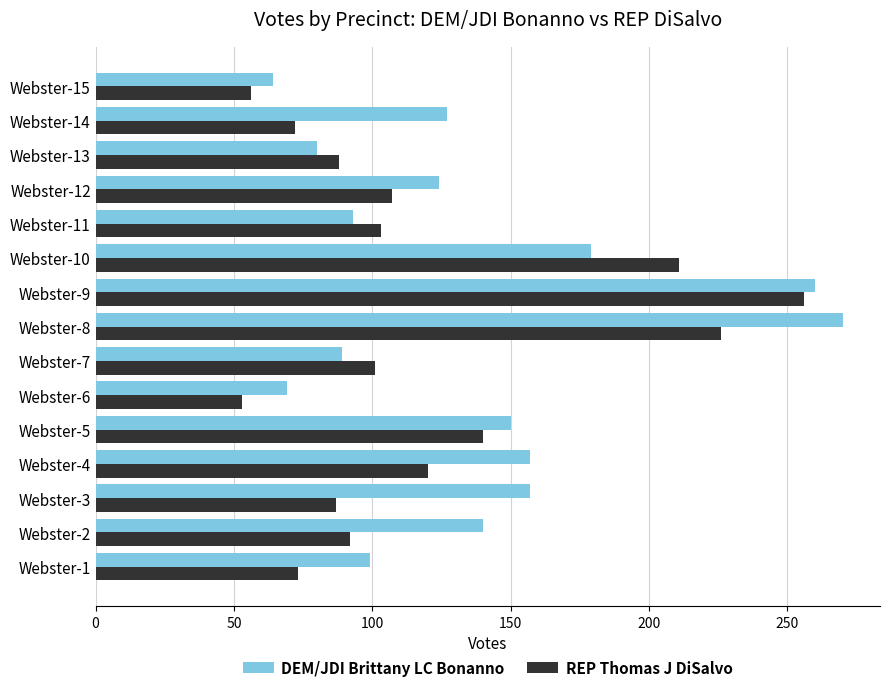

At which label is REP Thomas J DiSalvo closest to 154?

Webster-5